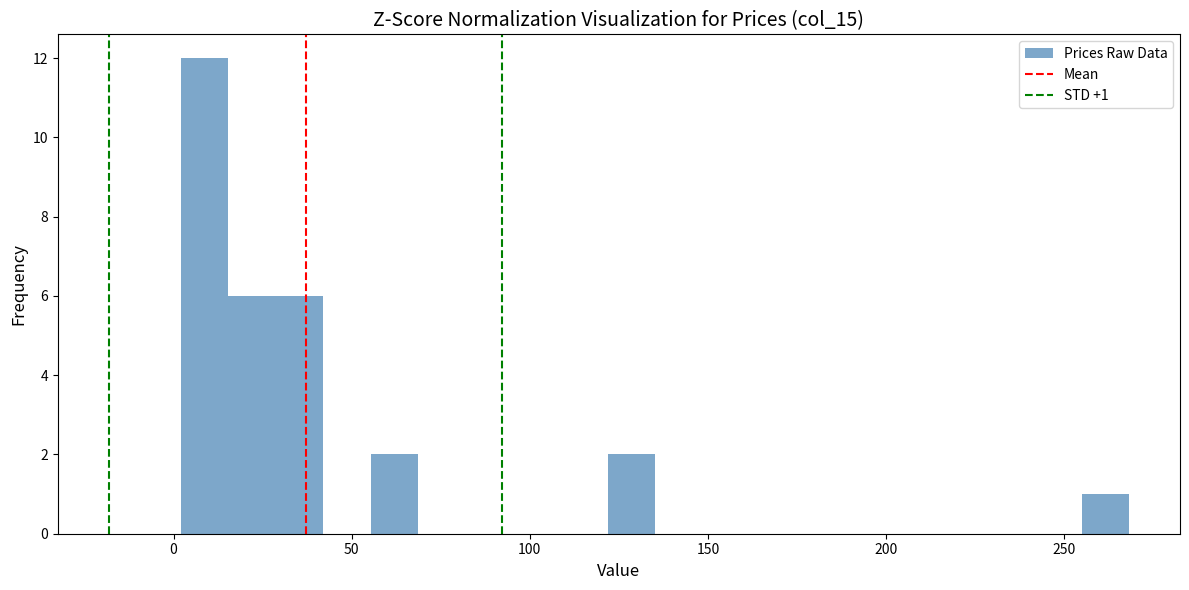

Around what value on the x-axis is the tallest bar? Give the approximate position of its centre, as read against the axis.

10